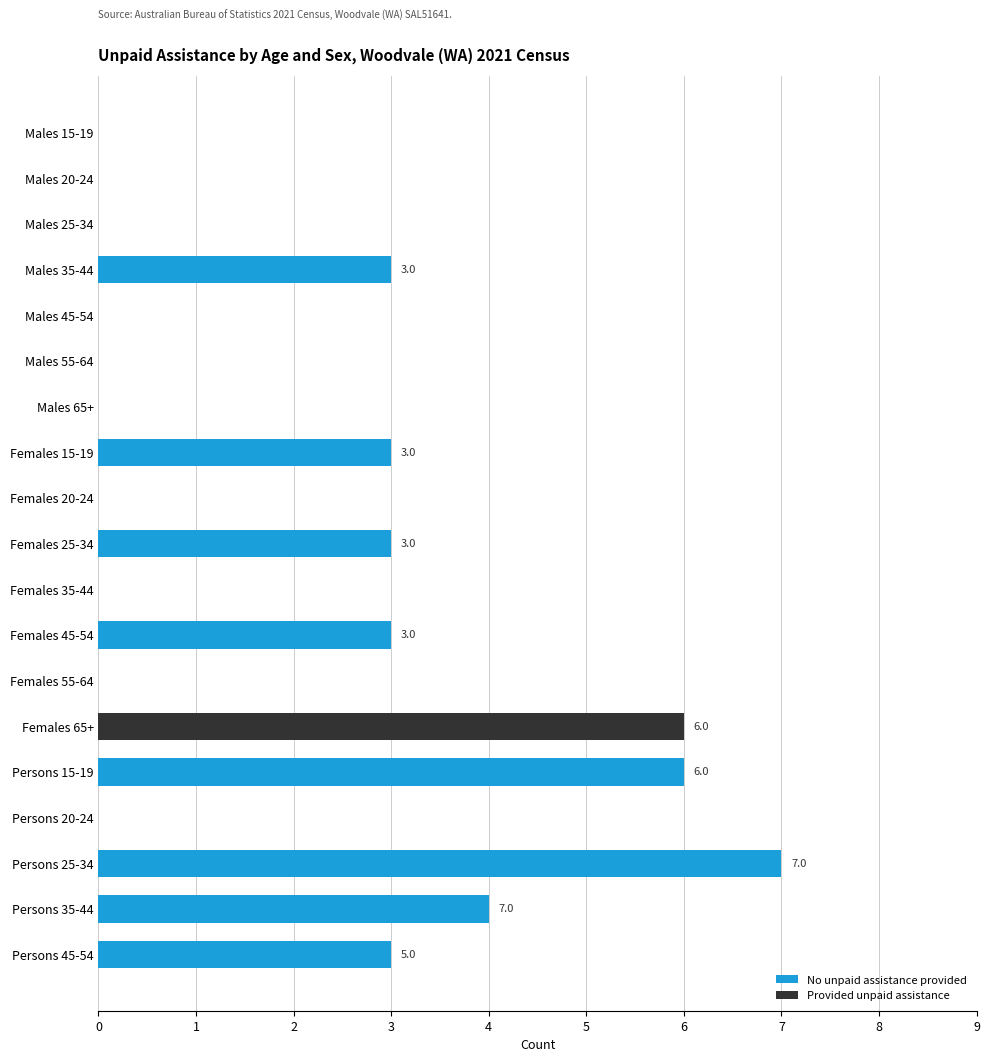

What is the total value across all series at Females 65+?

6